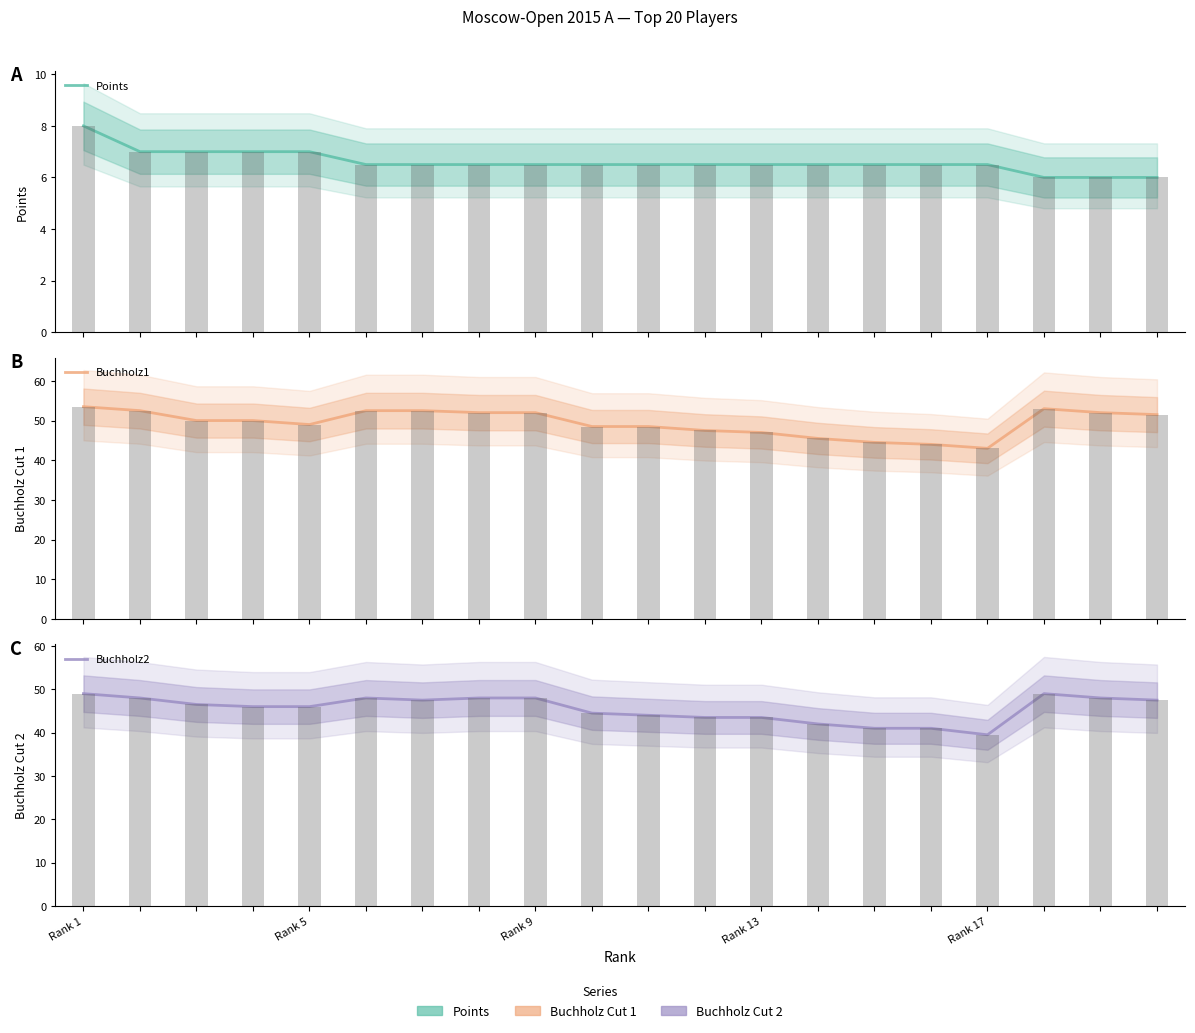

What is the maximum value shown in the chart?

53.5